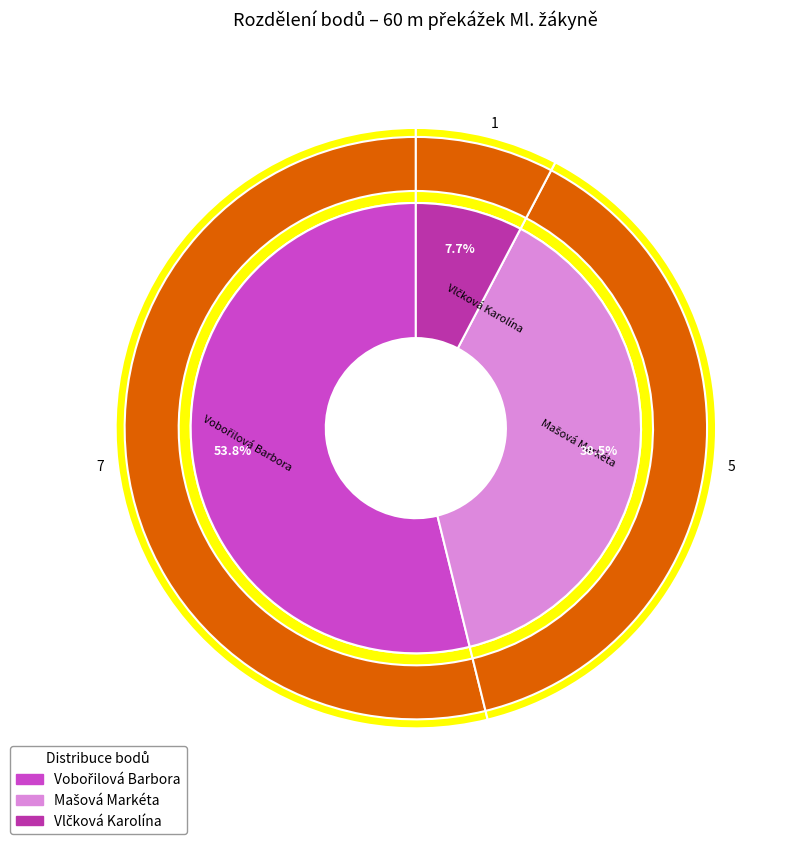

What is the change in value from Vobořilová Barbora to Mašová Markéta?

-2